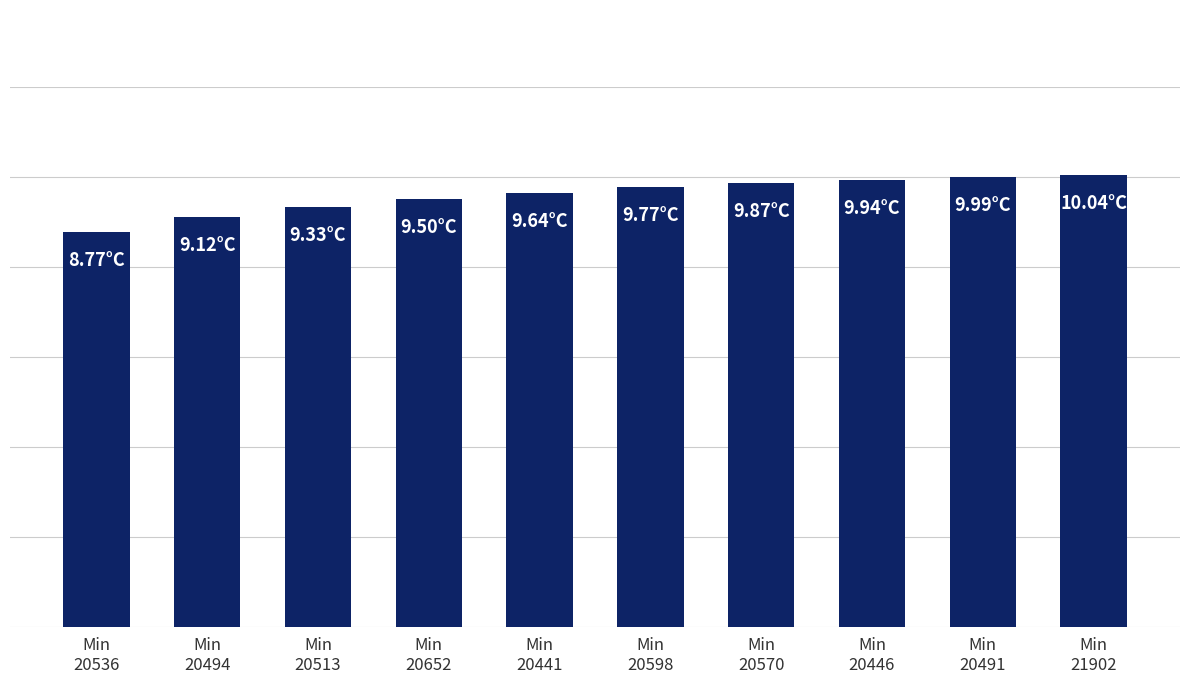

What is the sum of all values?

96.0